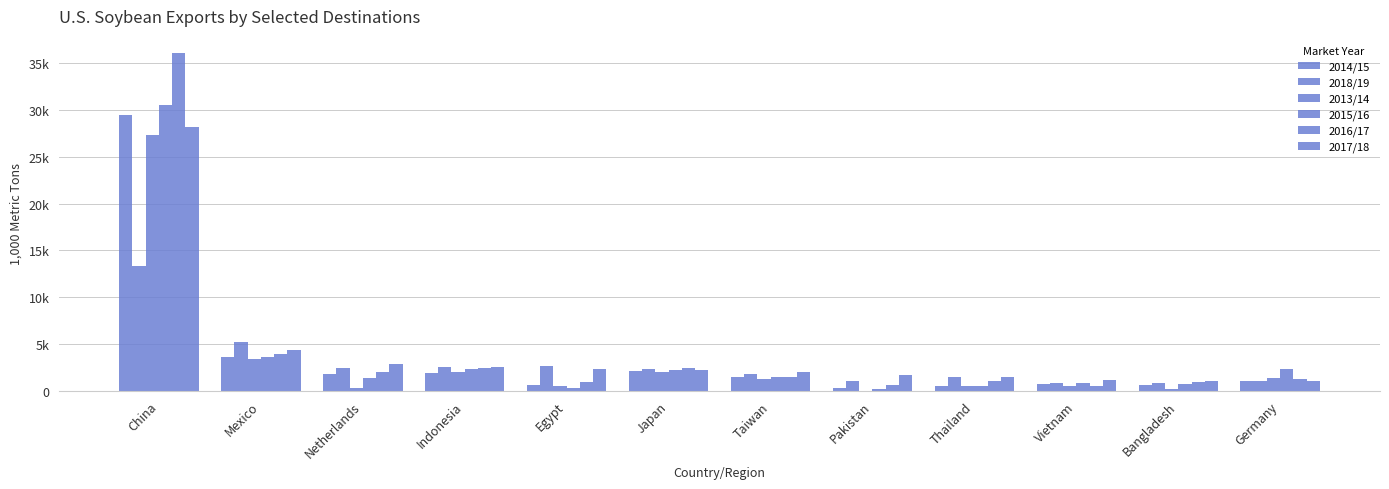

Which has a higher value, Netherlands or Japan?

Japan